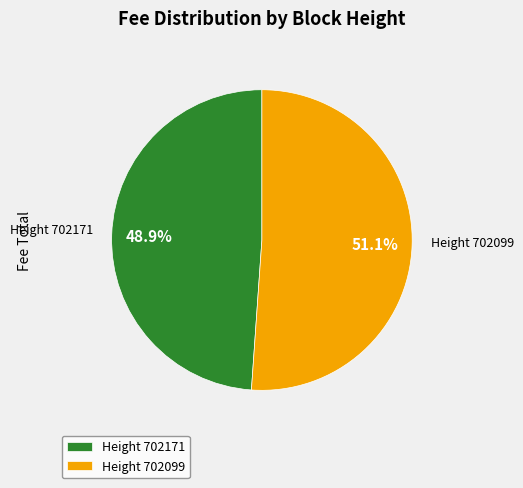

Rank the categories by value from highest to lowest.

Height 702099, Height 702171